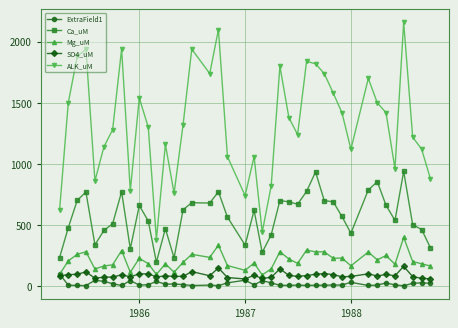

What is the difference between the maximum and second lowest values in the SO4_uM series?

102.2